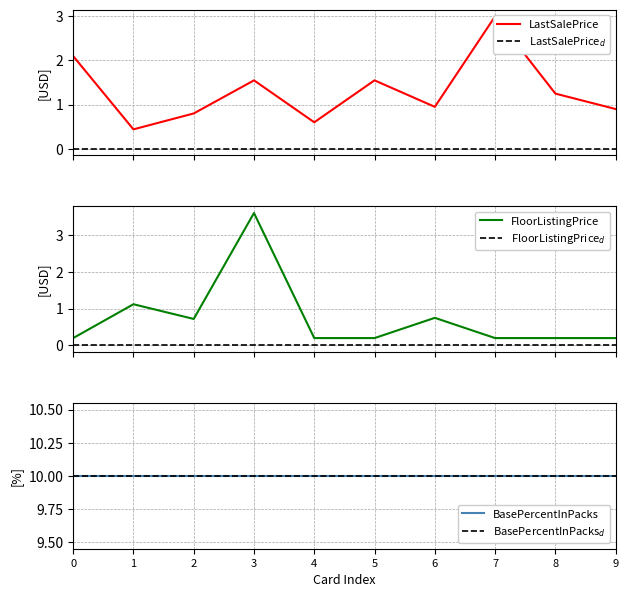

What is the highest value of the FloorListingPrice series?

3.6